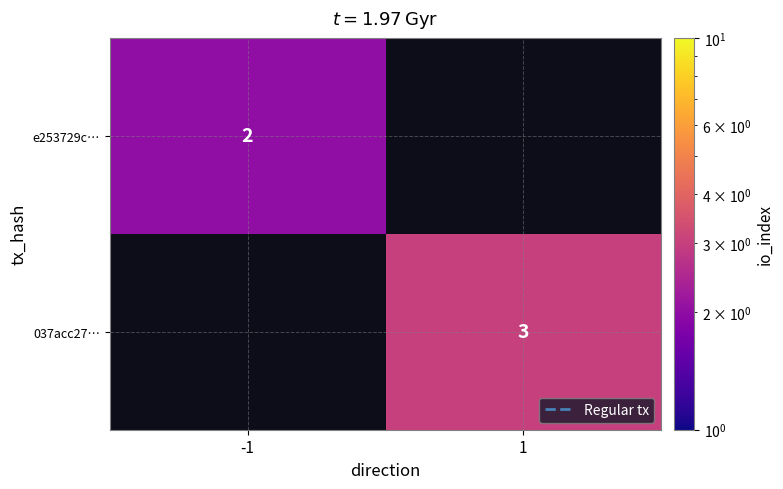

The value of e253729c… at -1 is 2. True or false?

True